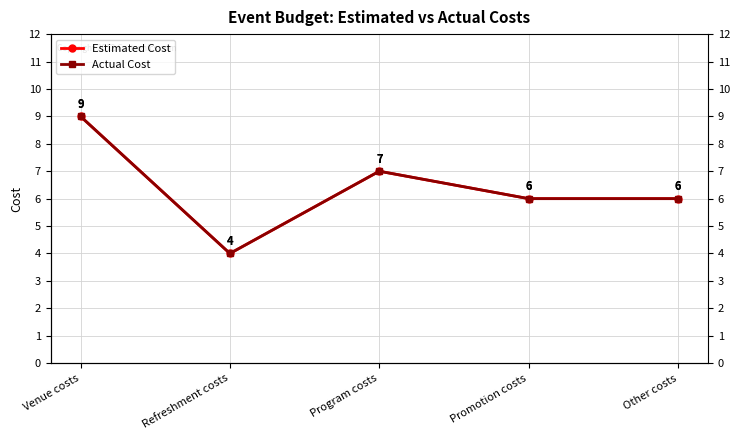

What is the label of the 3rd point from the right?

Program costs